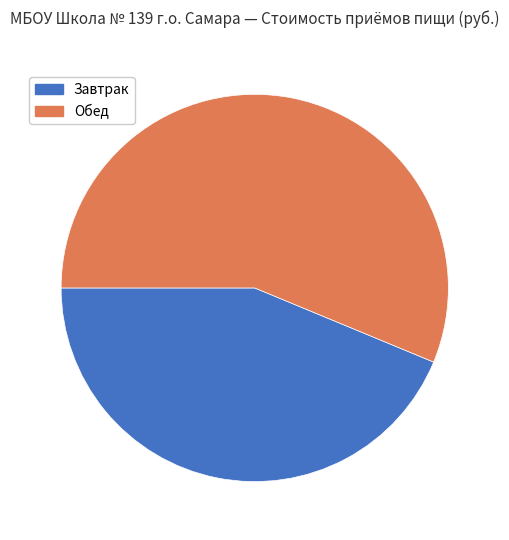

Which slice is the smallest?

Завтрак